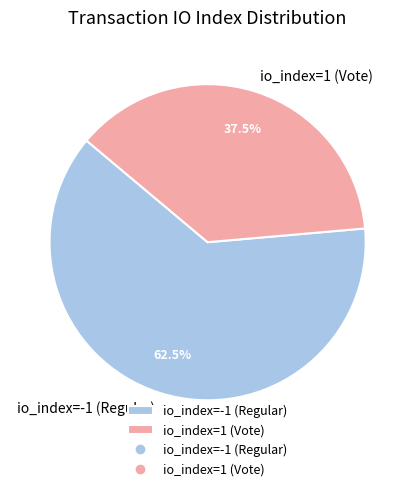

What is the total percentage of io_index=1 (Vote) and io_index=-1 (Regular)?

100.0%